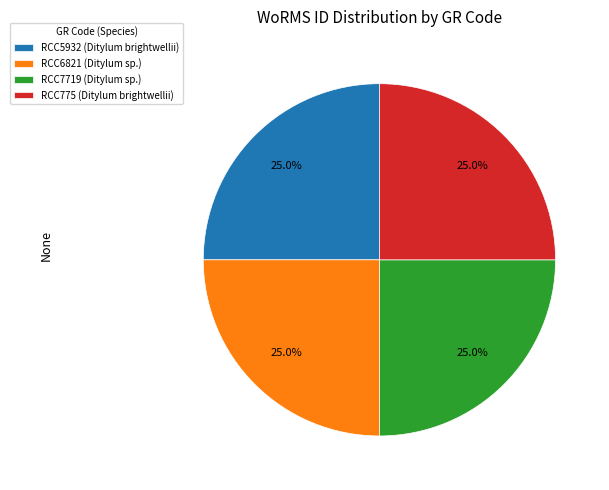

To the nearest percent, what portion does RCC7719 (Ditylum sp.) represent?

25%